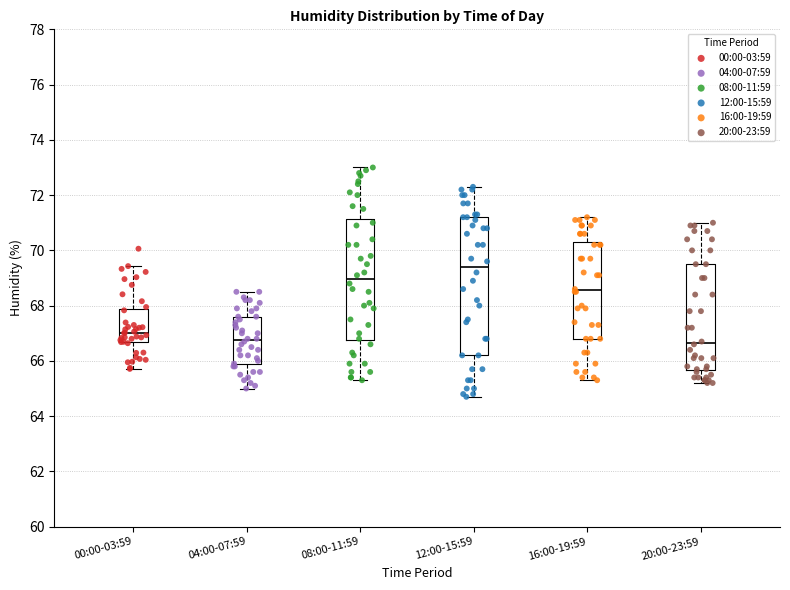

Reading left to right, read every box against the y-axis: the position of its median line, the range the box covers, and the ends of its whiskers. The values are not printed on the chart, so give them approximately, as read against the axis.

00:00-03:59: median 67.0, box 66.6 to 67.8, whiskers 65.8 to 69.4
04:00-07:59: median 66.8, box 65.8 to 67.6, whiskers 65.0 to 68.6
08:00-11:59: median 69.0, box 66.8 to 71.2, whiskers 65.4 to 73.0
12:00-15:59: median 69.4, box 66.2 to 71.2, whiskers 64.8 to 72.4
16:00-19:59: median 68.6, box 66.8 to 70.4, whiskers 65.4 to 71.2
20:00-23:59: median 66.6, box 65.6 to 69.6, whiskers 65.2 to 71.0